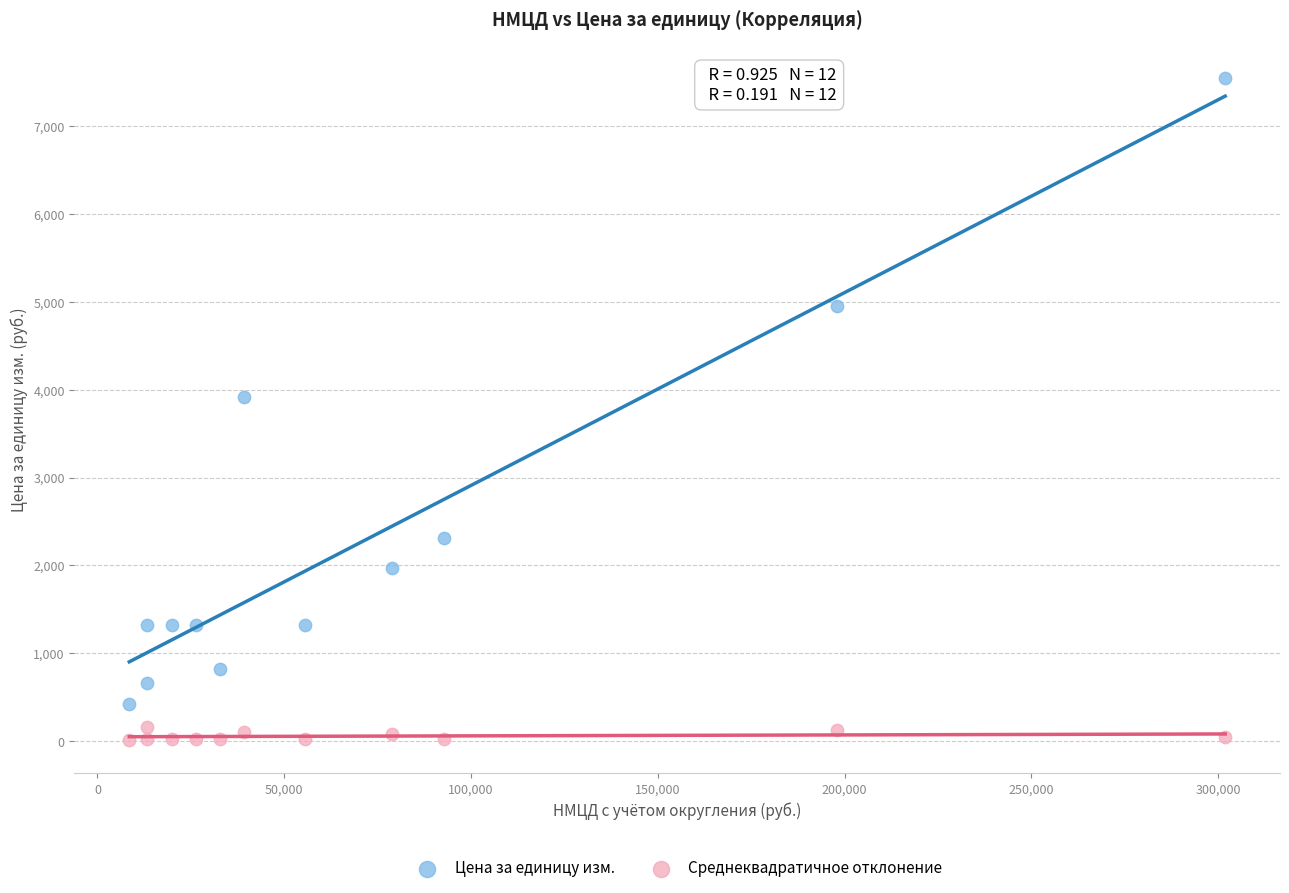

Across all data points, what is the range of X values (max minus min)?

293333.4